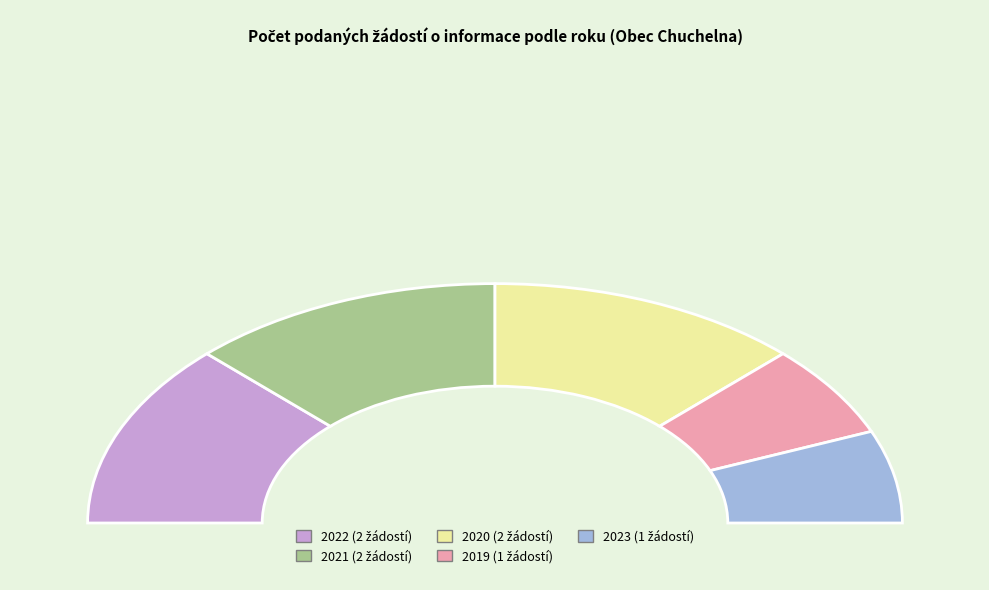

To the nearest percent, what percentage of the pie is 2023?

12%